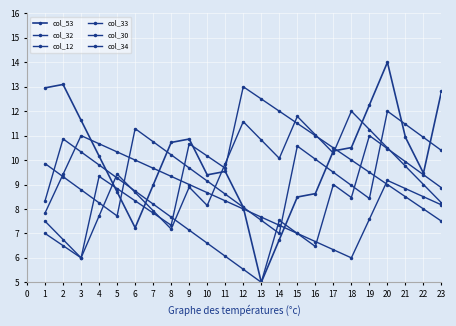

Reading left to right, what are all the values shown in this chart?

col_53: 13.0	13.1	11.6	10.2	8.7	7.2	9.0	10.7	10.9	9.4	9.5	8.1	5.0	6.7	8.5	8.6	10.4	10.5	12.3	14.0	10.9	9.5	12.8
col_32: 7.0	6.5	6.0	9.3	8.8	8.3	7.8	7.3	10.7	10.2	9.7	13.0	12.5	12.0	11.5	11.0	10.5	10.0	9.5	9.0	8.5	8.0	7.5
col_12: 7.5	6.8	6.0	7.7	9.4	8.7	7.9	7.2	8.9	8.1	9.9	11.6	10.8	10.1	11.8	11.0	10.3	12.0	11.2	10.5	9.8	9.0	8.2
col_33: 8.3	10.9	10.3	9.8	9.3	8.7	8.2	7.7	7.1	6.6	6.1	5.5	5.0	7.5	7.0	6.5	9.0	8.5	11.0	10.5	9.9	9.4	8.9
col_30: 7.8	9.4	11.0	10.7	10.3	10.0	9.7	9.3	9.0	8.7	8.3	8.0	7.7	7.3	7.0	6.7	6.3	6.0	7.6	9.2	8.8	8.5	8.2
col_34: 9.9	9.3	8.8	8.2	7.7	11.3	10.8	10.2	9.7	9.1	8.6	8.1	7.5	7.0	10.6	10.0	9.5	9.0	8.4	12.0	11.5	10.9	10.4